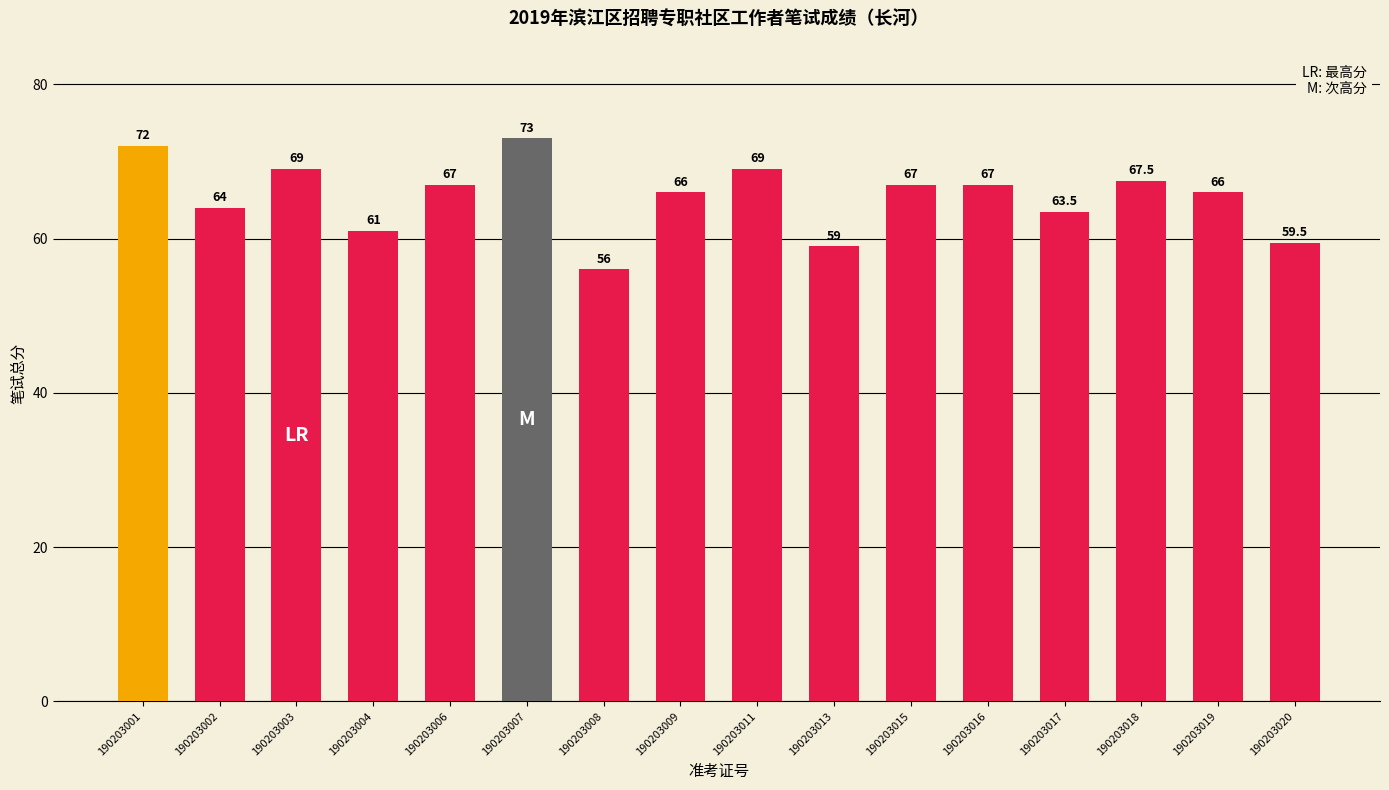

How many data points are less than 67?

8